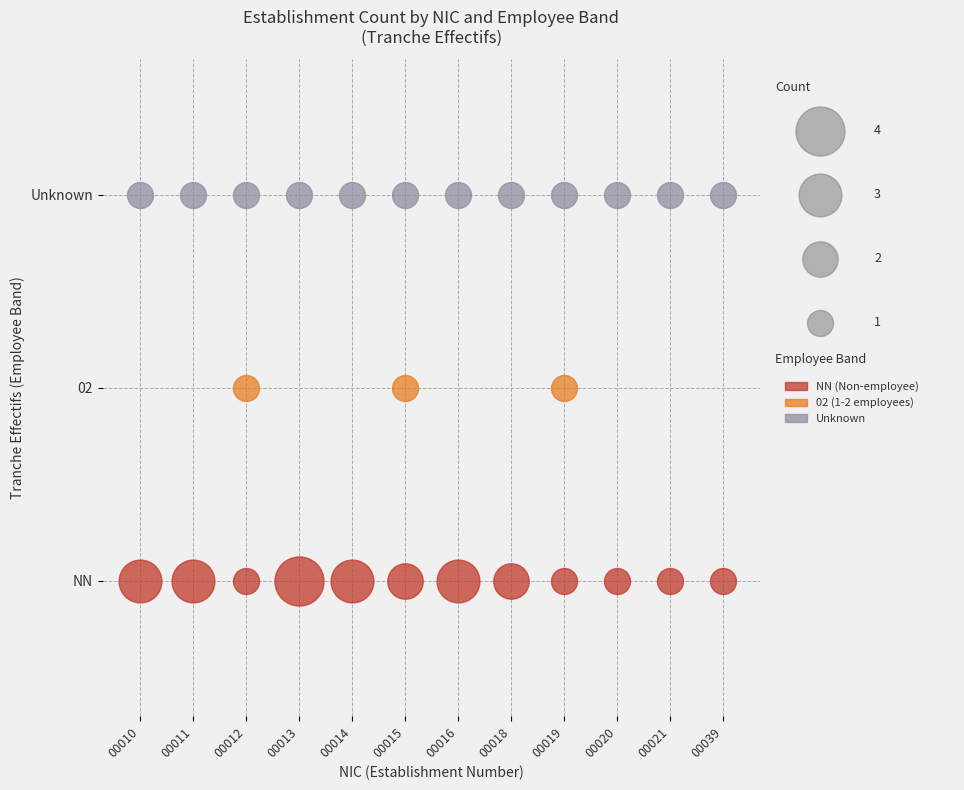

What is the spread (max minus min) of values at NN?

3